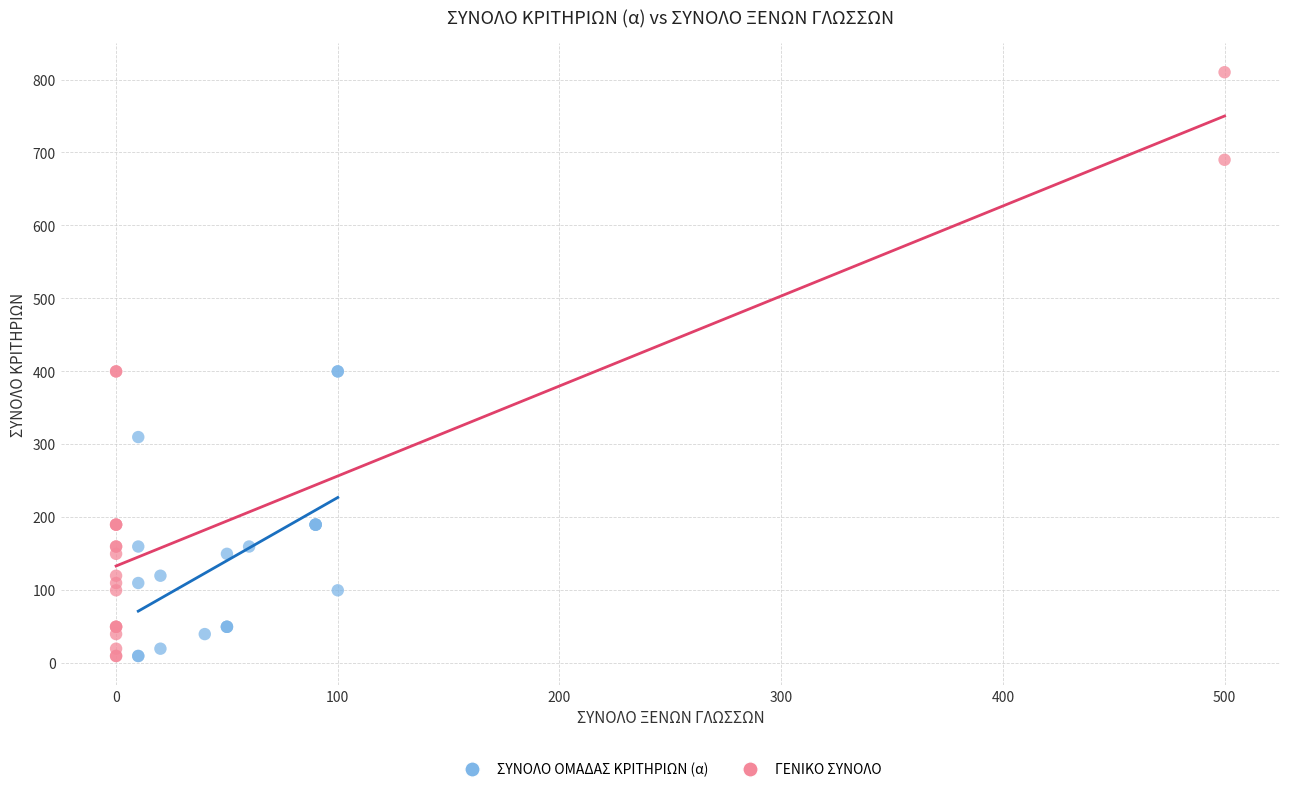

Which series reaches the maximum Y coordinate?

ΓΕΝΙΚΟ ΣΥΝΟΛΟ